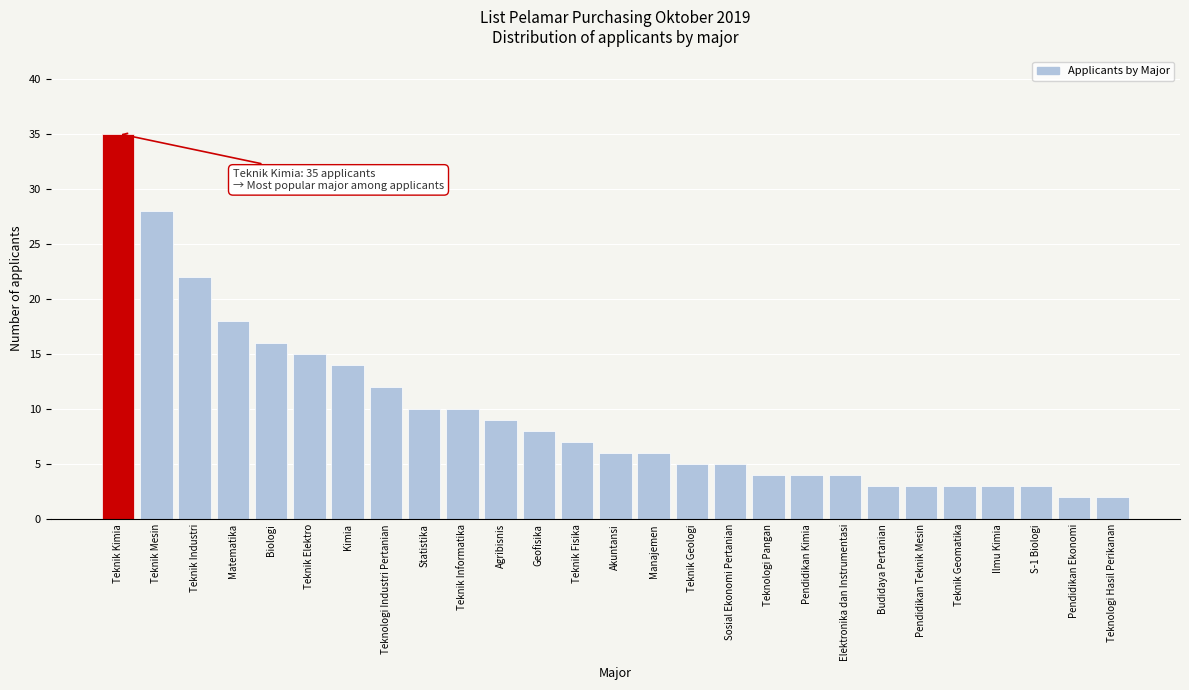

Reading left to right, list all the values displayed in this chart.

35	28	22	18	16	15	14	12	10	10	9	8	7	6	6	5	5	4	4	4	3	3	3	3	3	2	2